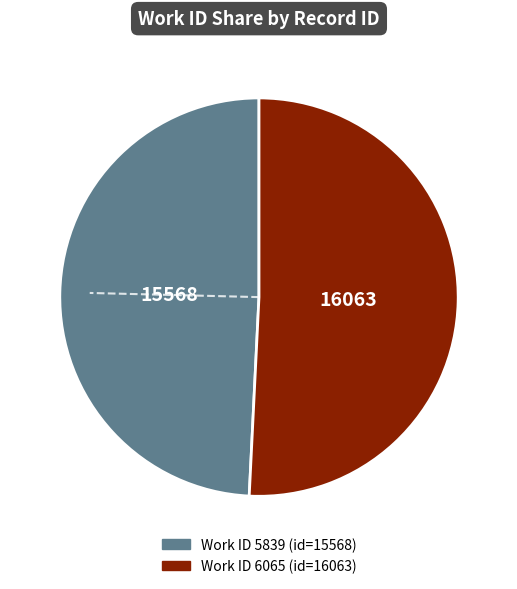

Does any single category account for the majority?

Yes